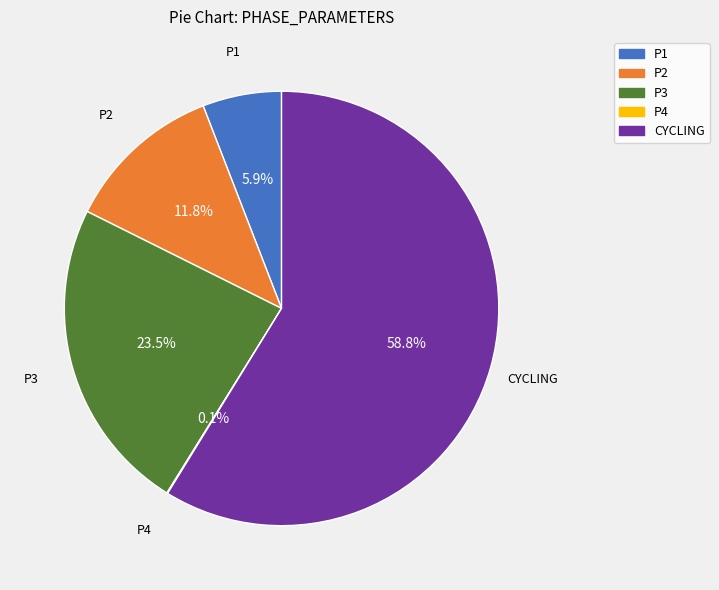

Combined, do CYCLING and P2 account for over 50%?

Yes